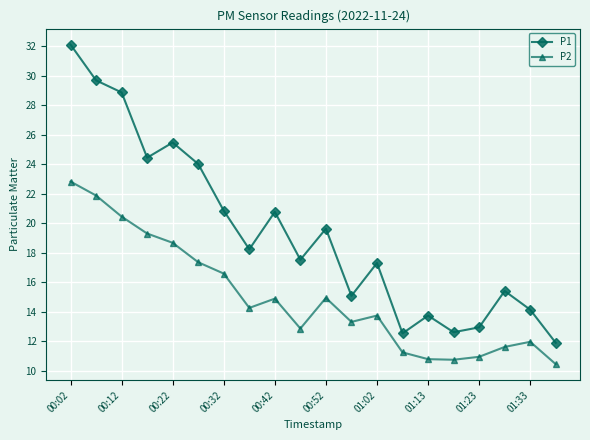

Which series has the largest total across all categories?

P1